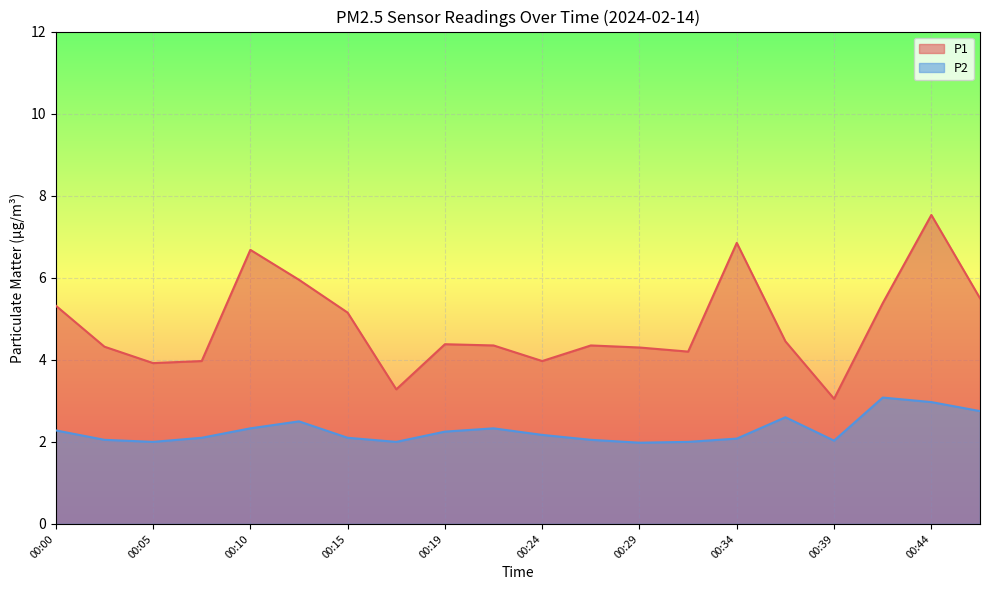

Reading left to right, extract all data points from this chart.

P1: 00:00=5.3	00:02=4.3	00:05=3.9	00:07=4.0	00:10=6.7	00:12=6.0	00:15=5.2	00:17=3.3	00:19=4.4	00:22=4.3	00:24=4.0	00:27=4.3	00:29=4.3	00:32=4.2	00:34=6.8	00:36=4.5	00:39=3.0	00:41=5.4	00:44=7.5	00:46=5.5
P2: 00:00=2.3	00:02=2.0	00:05=2.0	00:07=2.1	00:10=2.3	00:12=2.5	00:15=2.1	00:17=2.0	00:19=2.2	00:22=2.3	00:24=2.2	00:27=2.0	00:29=2.0	00:32=2.0	00:34=2.1	00:36=2.6	00:39=2.0	00:41=3.1	00:44=3.0	00:46=2.8